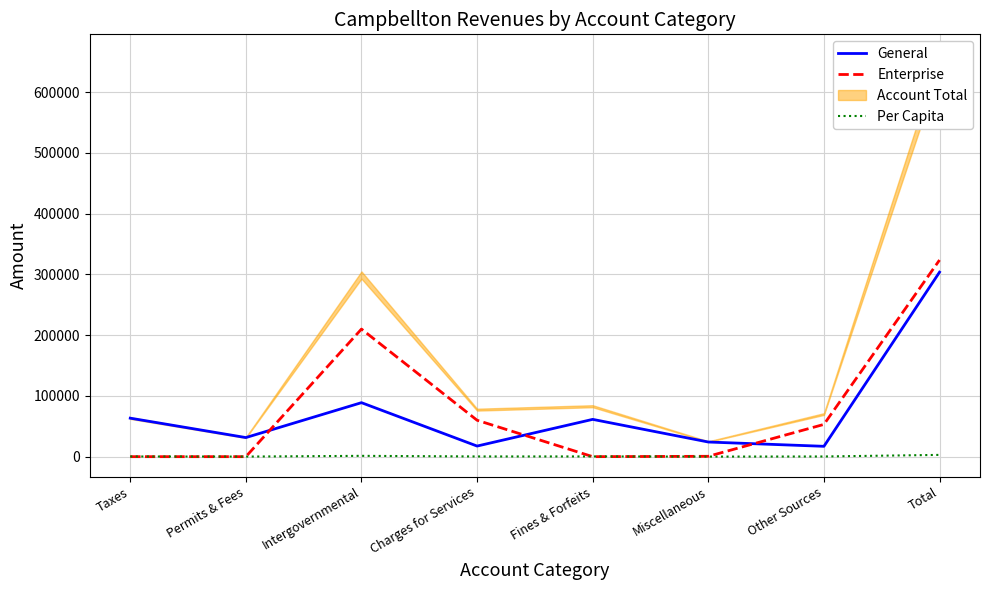

Which category has the highest value in the Enterprise series?

Total